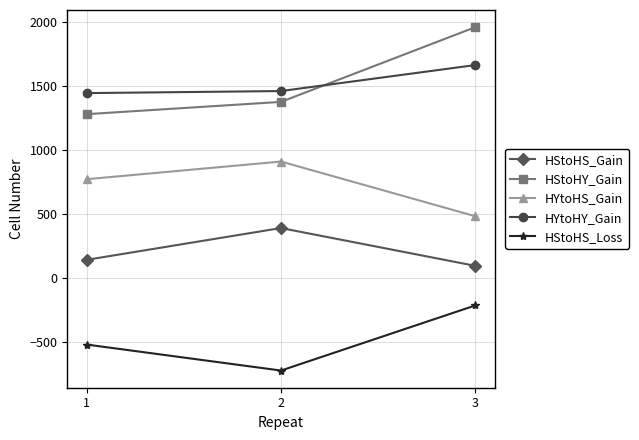

What is the difference between the second highest and minimum values in the HYtoHS_Gain series?

288.9